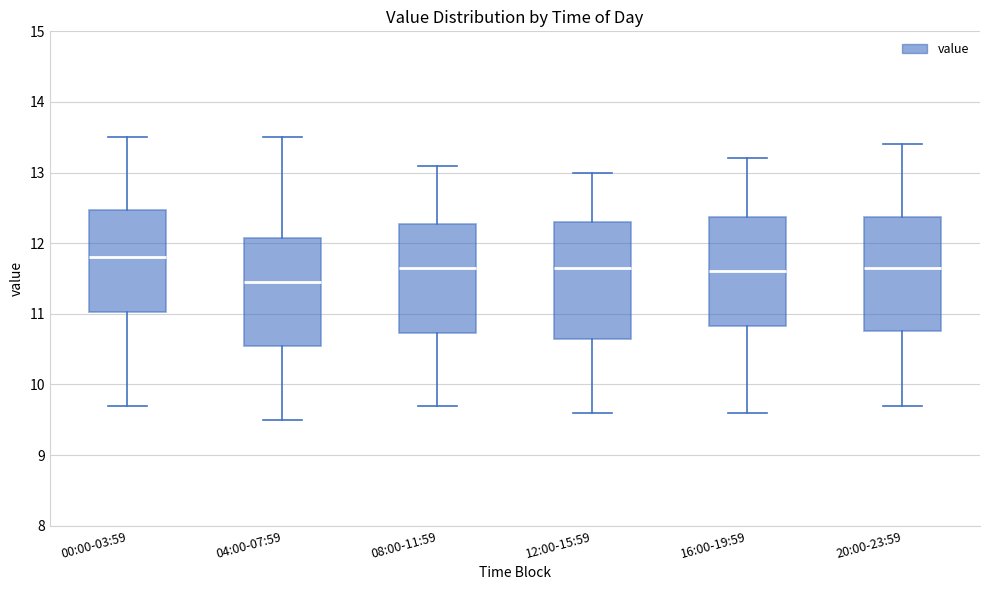

Reading left to right, transcribe this box plot: for each box, give where its median line is, the range the box spans, and where its two whiskers end, as read against the y-axis. The values are not printed on the chart, so give them approximately, as read against the axis.

00:00-03:59: median 11.8, box 11.0 to 12.5, whiskers 9.7 to 13.5
04:00-07:59: median 11.5, box 10.6 to 12.1, whiskers 9.5 to 13.5
08:00-11:59: median 11.7, box 10.7 to 12.3, whiskers 9.7 to 13.1
12:00-15:59: median 11.7, box 10.7 to 12.3, whiskers 9.6 to 13.0
16:00-19:59: median 11.6, box 10.8 to 12.4, whiskers 9.6 to 13.2
20:00-23:59: median 11.7, box 10.8 to 12.4, whiskers 9.7 to 13.4